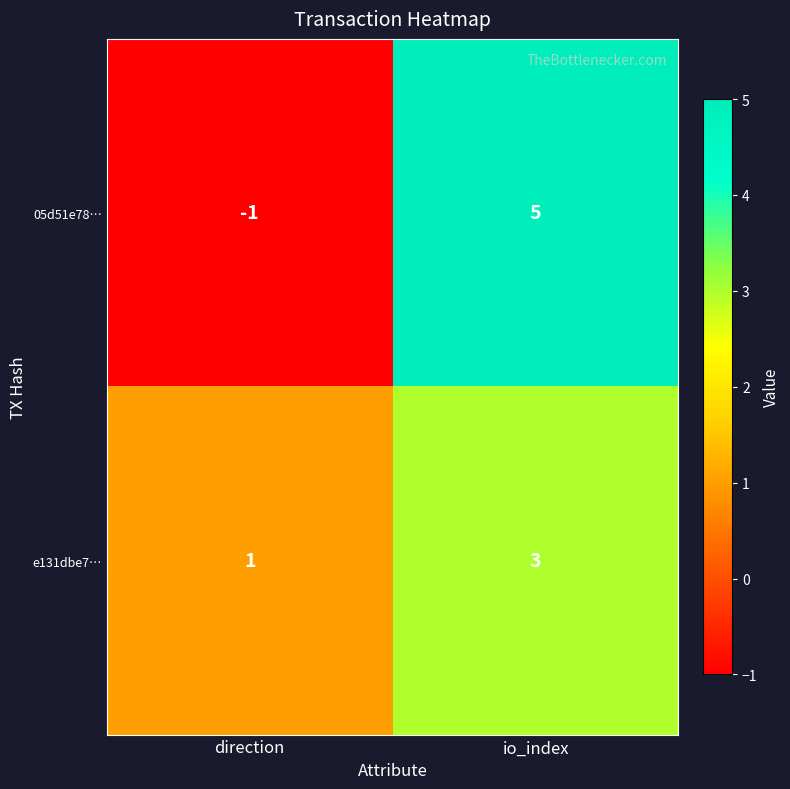

Between direction and io_index, which series saw the biggest shift?

05d51e78…